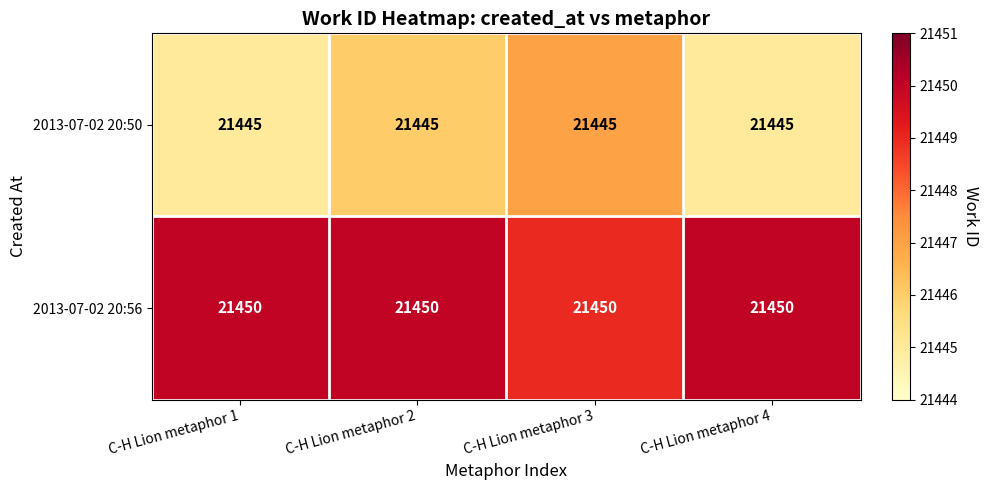

What is the average value of the 2013-07-02 20:56 series?

21450